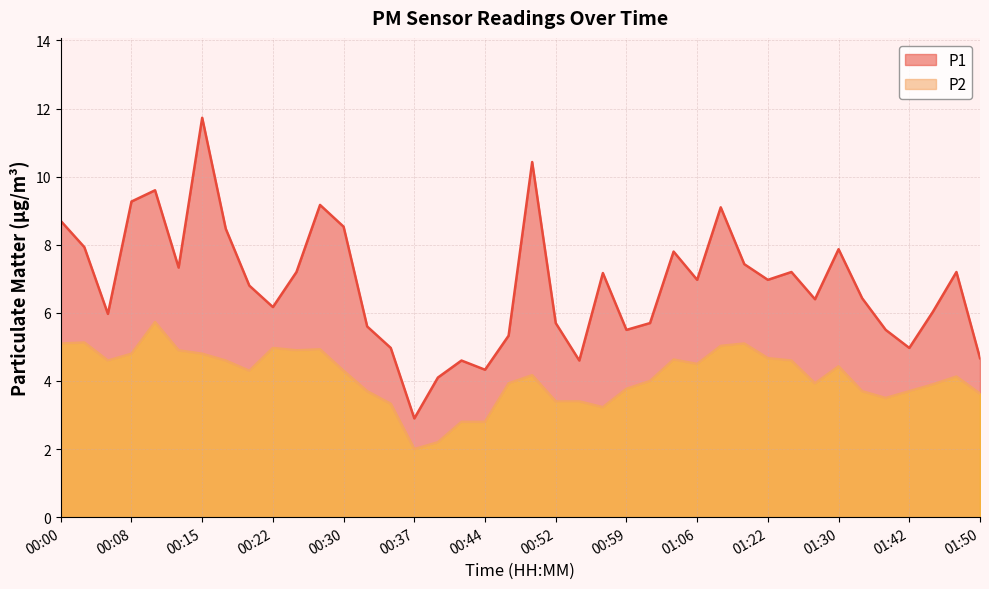

List the series in order of their peak value, lowest first.

P2, P1